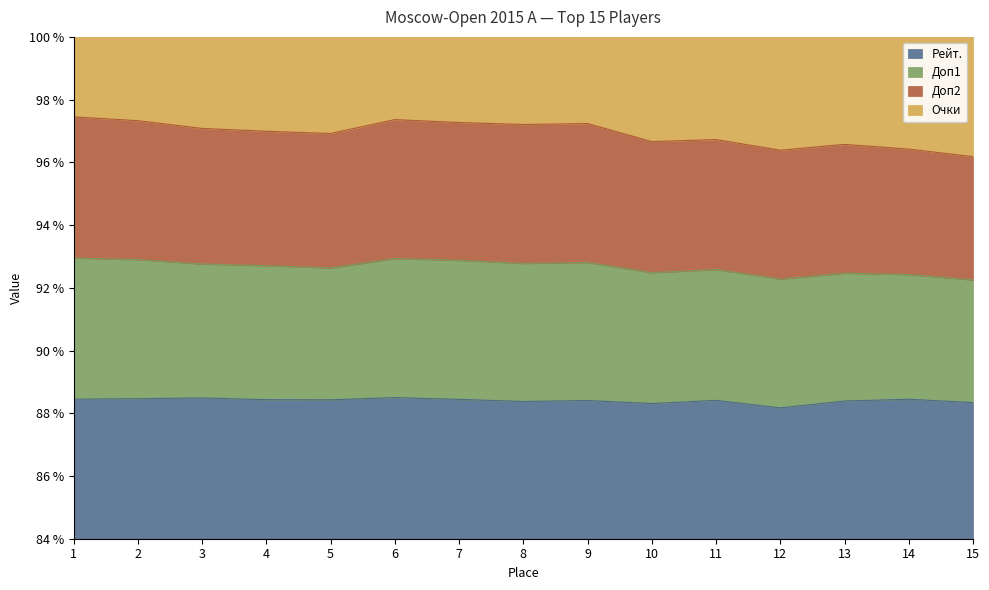

Is it true that Рейт. equals 24.6 at 7?

False